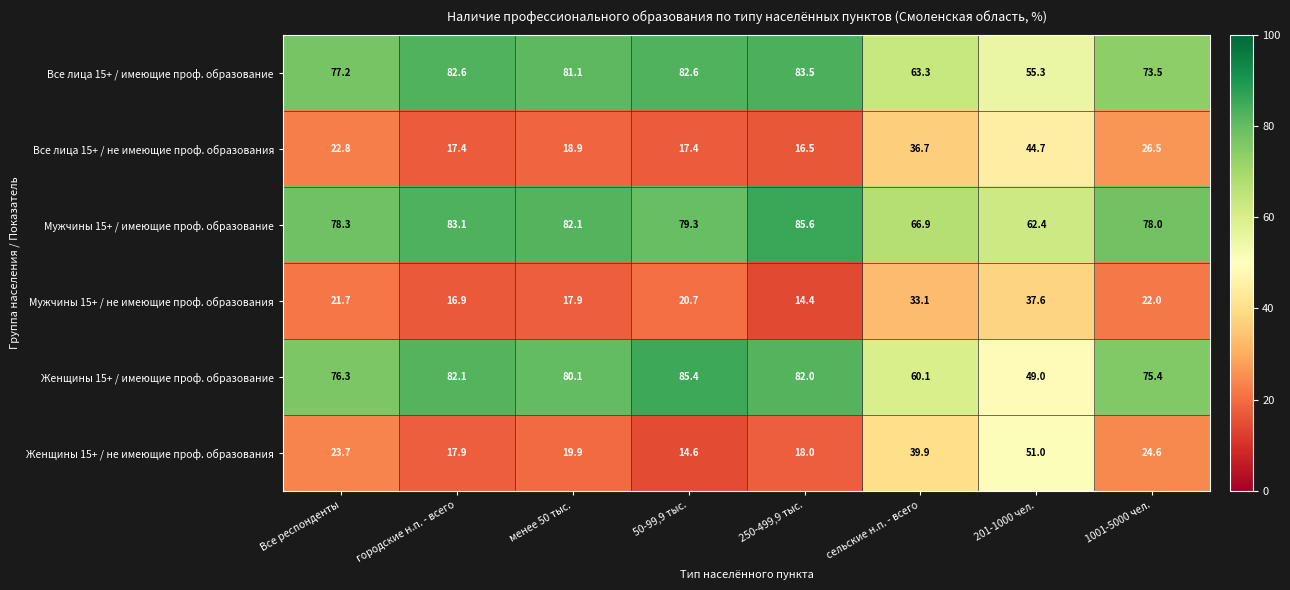

What is the spread (max minus min) of values at 50-99,9 тыс.?

70.8